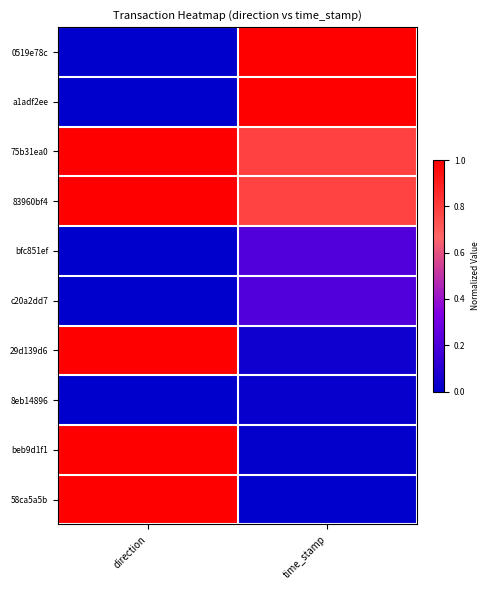

At which category does the chart reach its minimum across all series?

direction